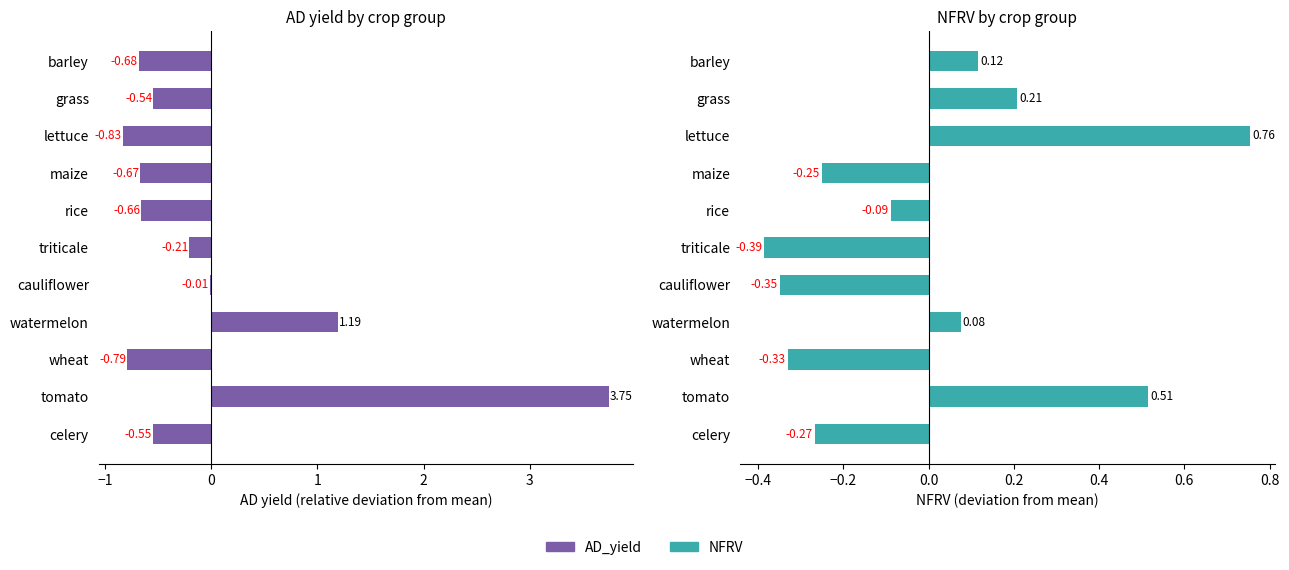

What is the lowest value of the AD_yield series?

-0.8